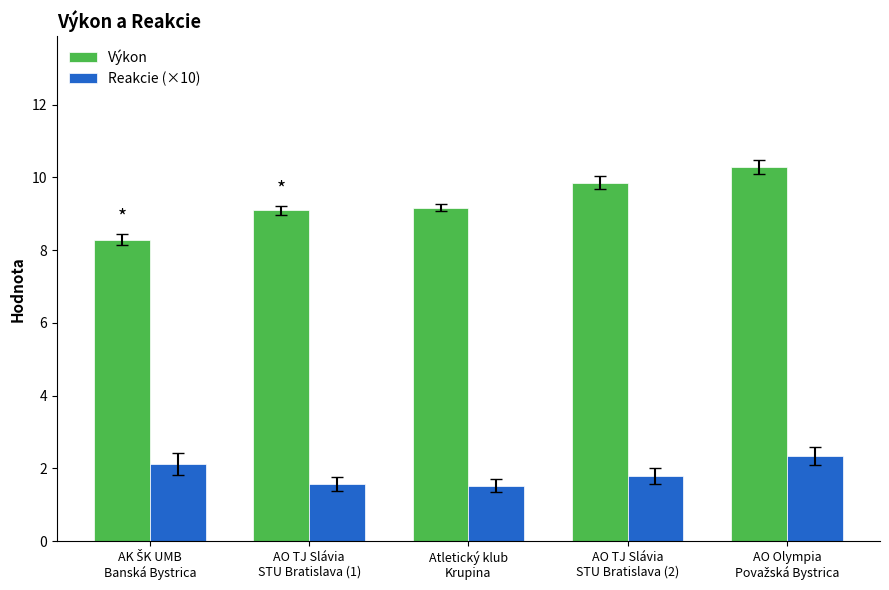

List the series in order of their overall mean, highest first.

Výkon, Reakcie (×10)